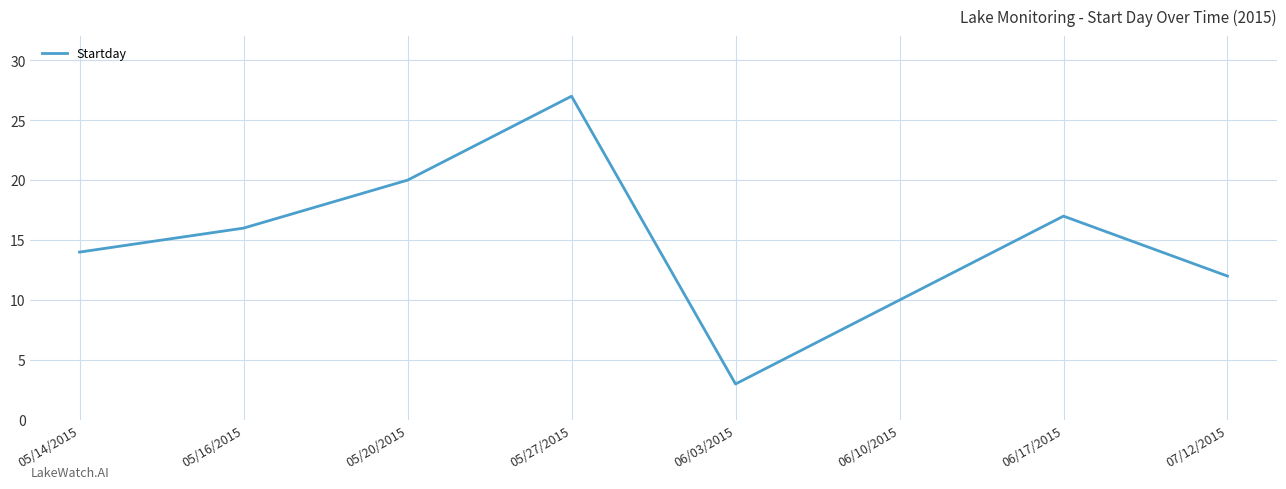

List the labels in order of value, smallest first.

06/03/2015, 06/10/2015, 07/12/2015, 05/14/2015, 05/16/2015, 06/17/2015, 05/20/2015, 05/27/2015